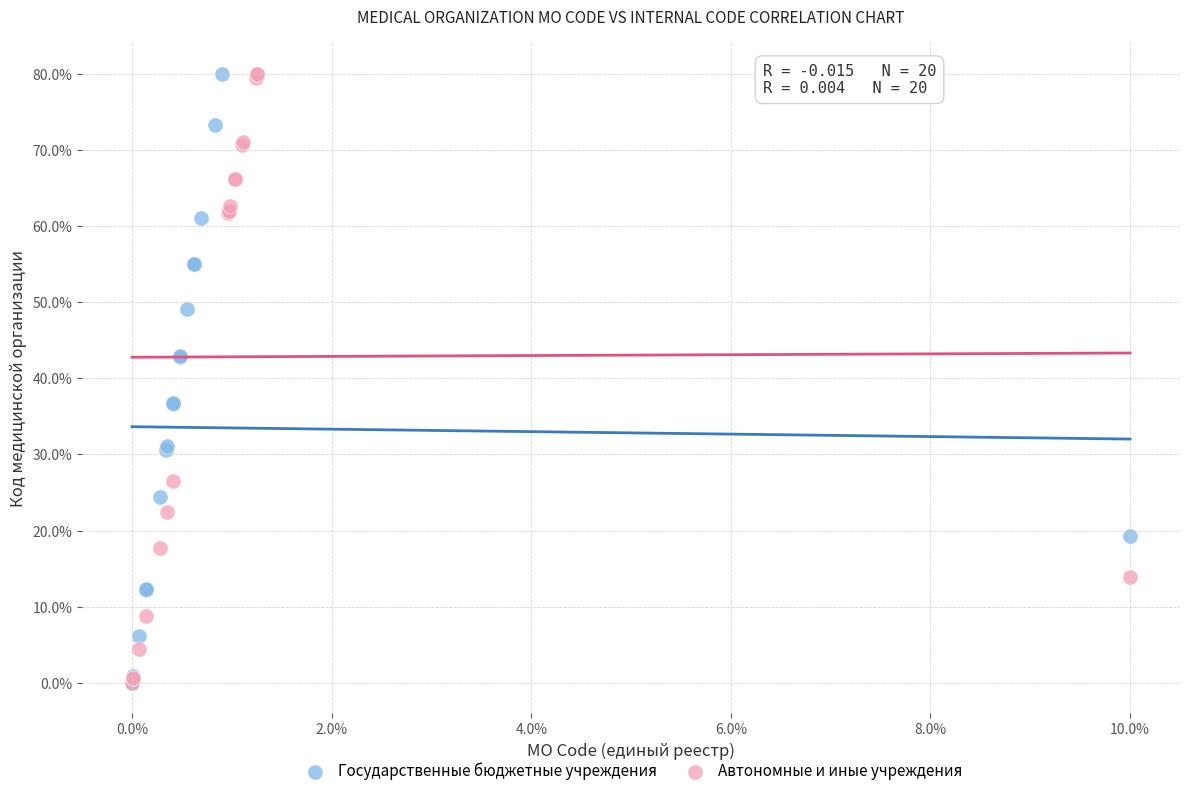

What are all the series names shown in the legend?

Государственные бюджетные учреждения, Автономные и иные учреждения